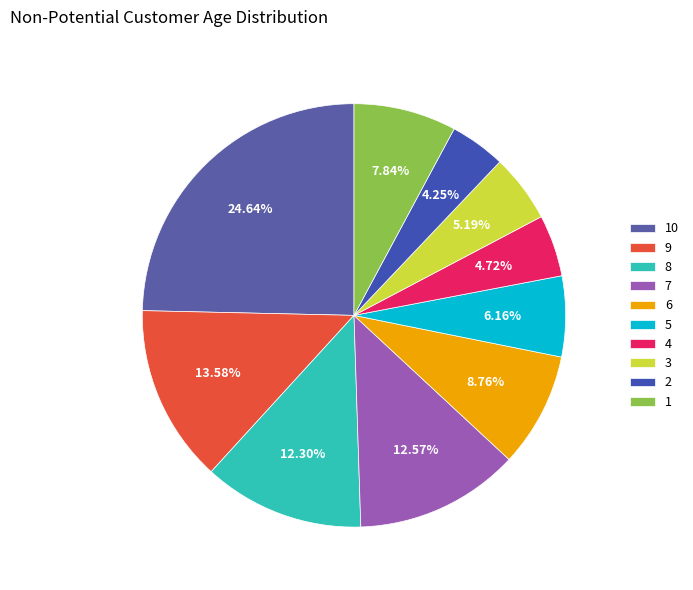

To the nearest percent, what is the difference between the largest and smallest slice percentages?

20%